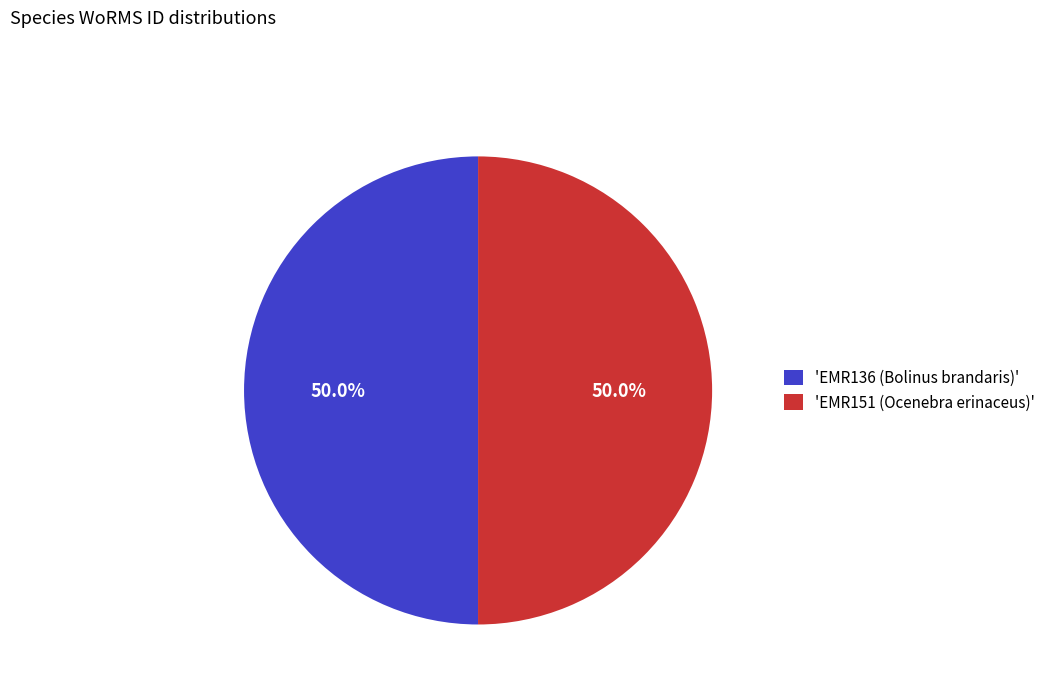

What is the ratio of the value at 'EMR151 (Ocenebra erinaceus)' to the value at 'EMR136 (Bolinus brandaris)'?

1.0